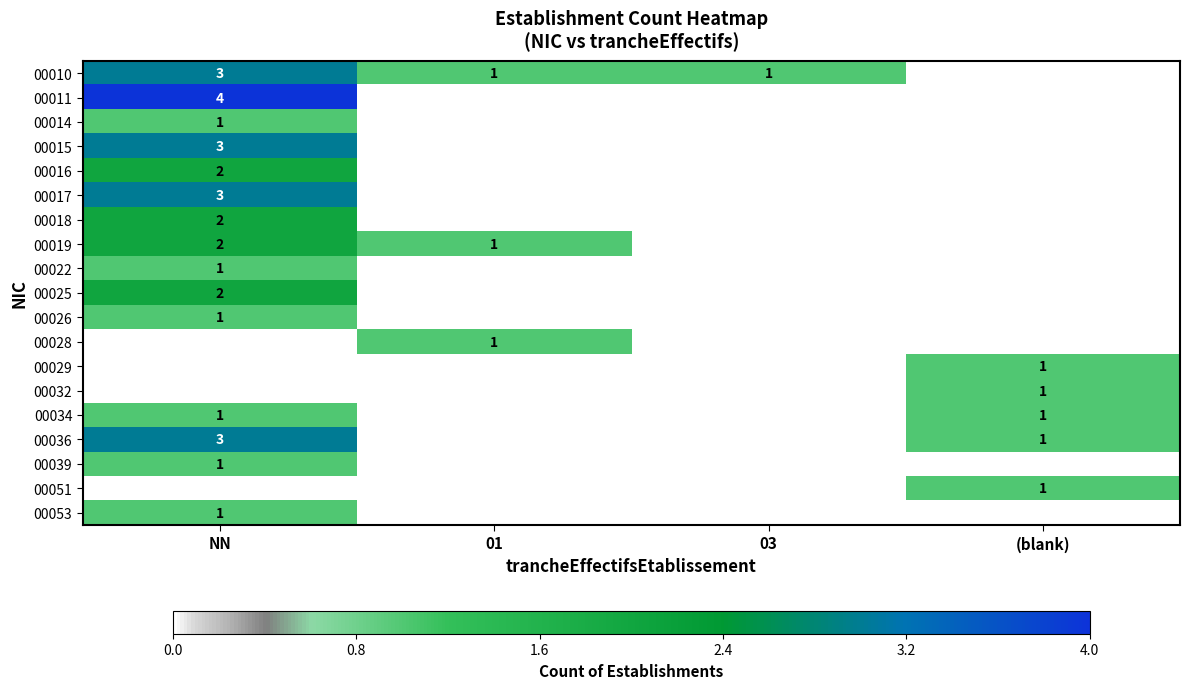

Is the value of 00036 at NN greater than the value of 00028 at 01?

Yes